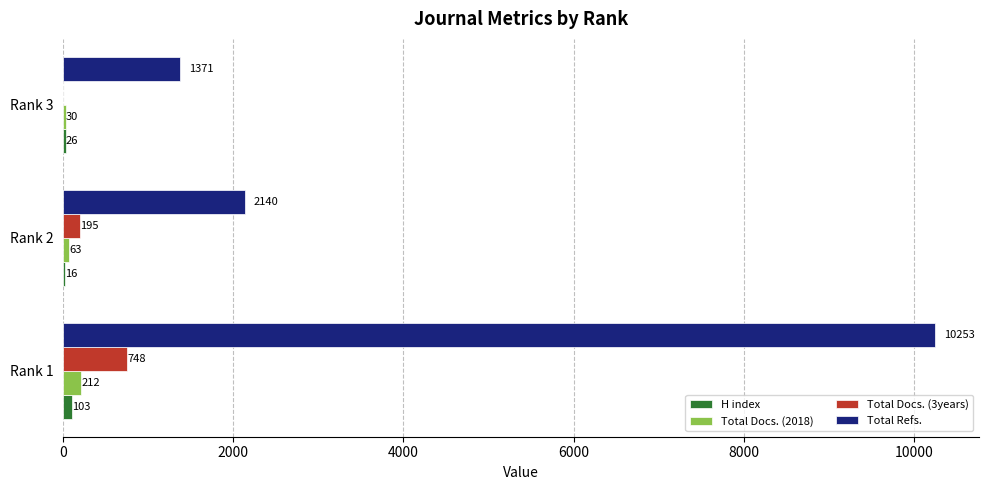

What is the sum of the Total Refs. values at Rank 2 and Rank 1?

12393